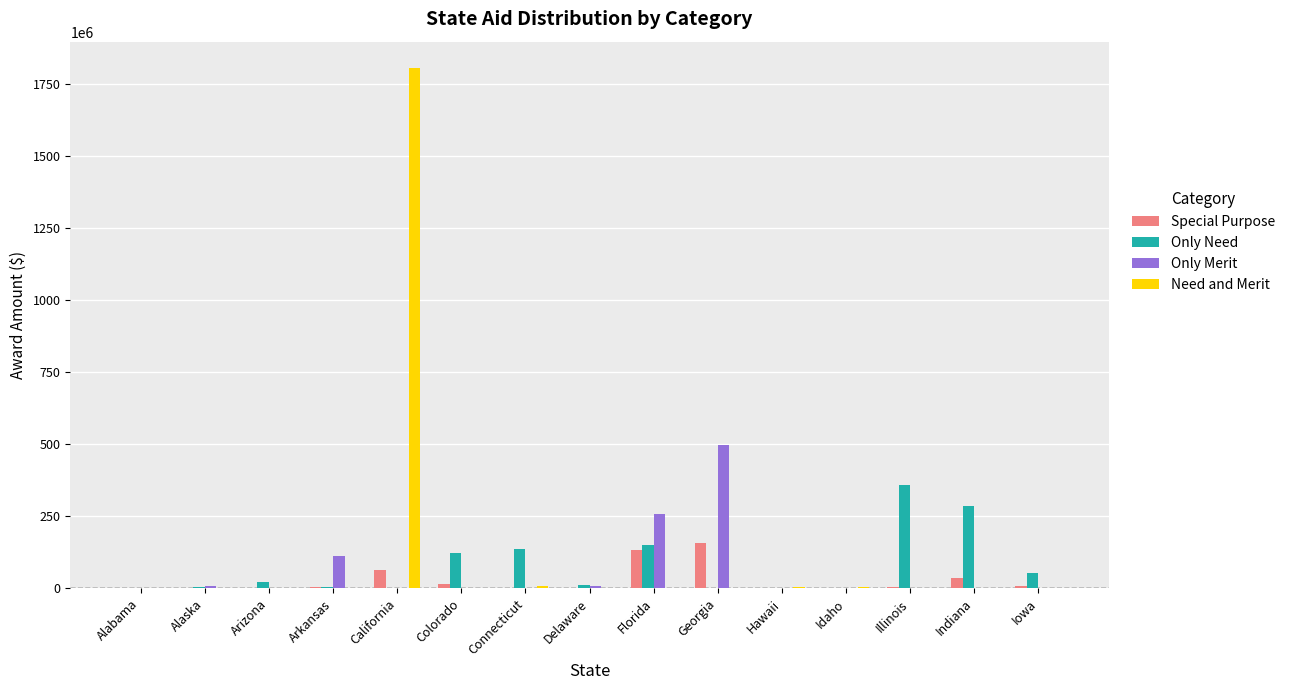

What is the highest value of the Only Merit series?

496534736